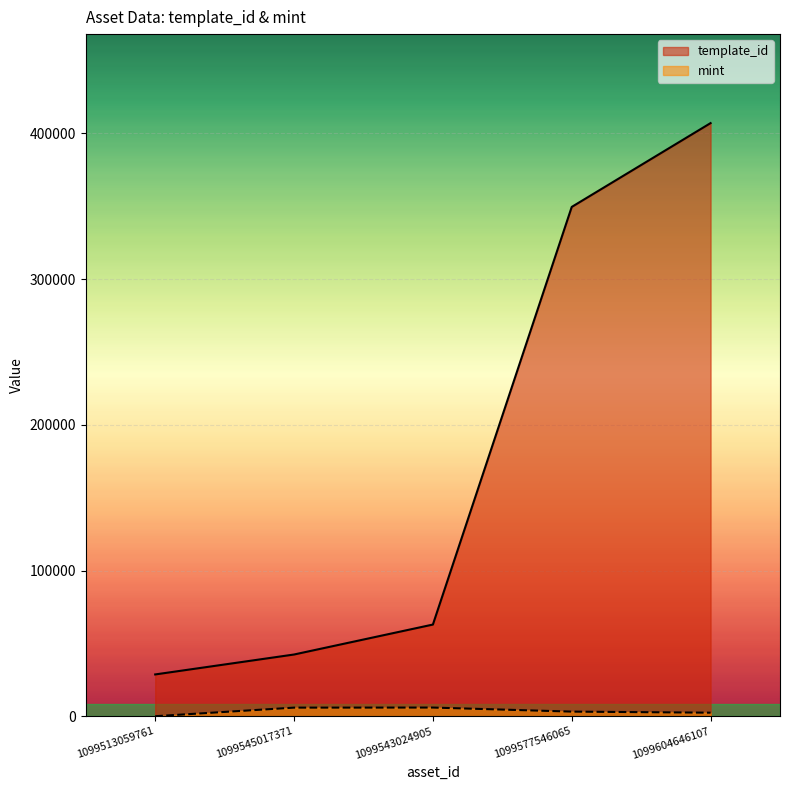

How many data points in mint are less than 3241?

2